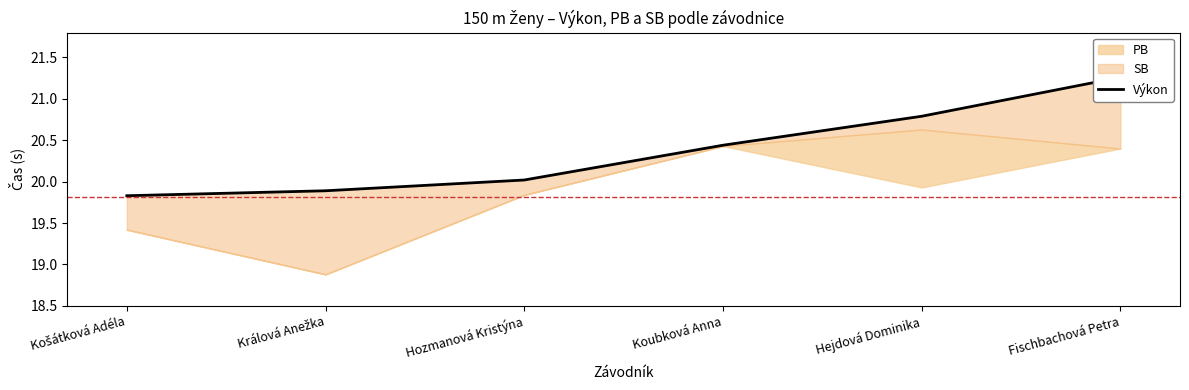

What is the value of the 3rd point from the left?

20.0